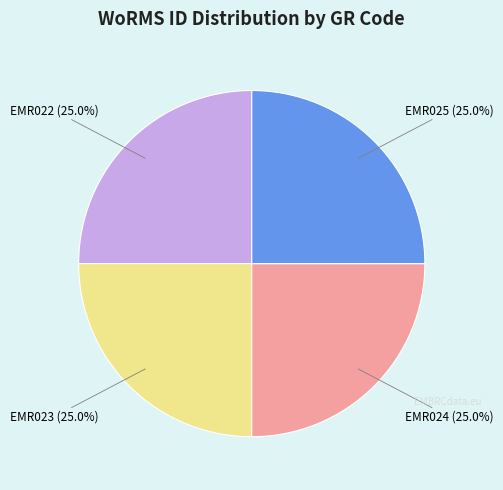

Does any single category account for the majority?

No